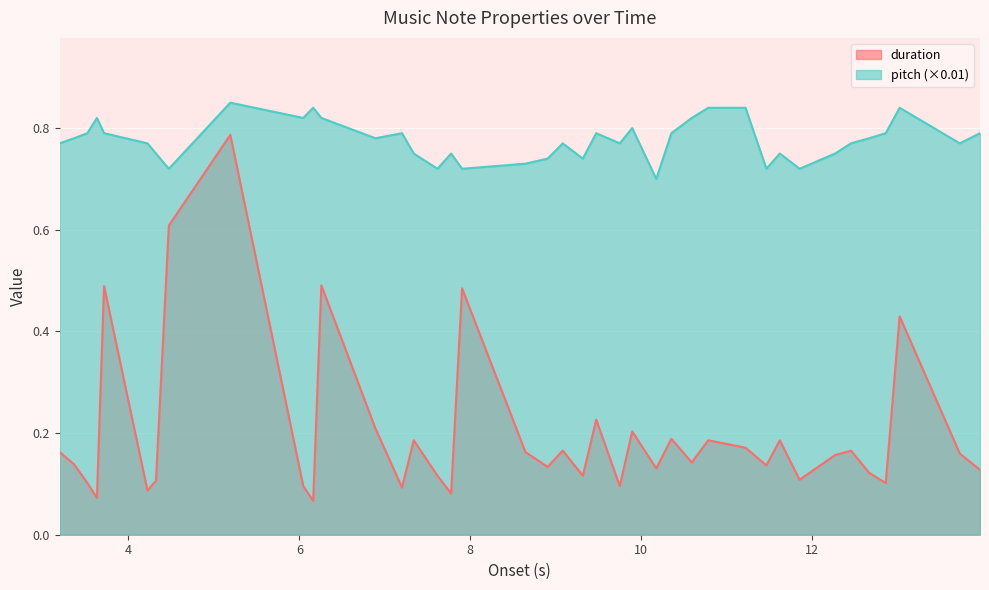

Is it true that duration equals 0.2 at 10.353197278911564?

True